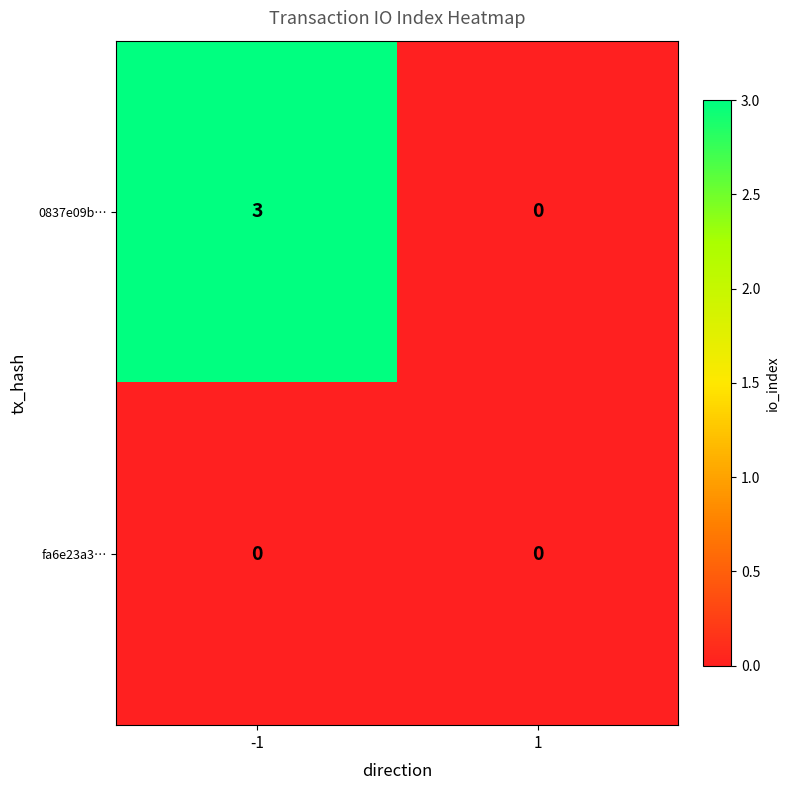

At which category is the sum across all series the highest?

-1